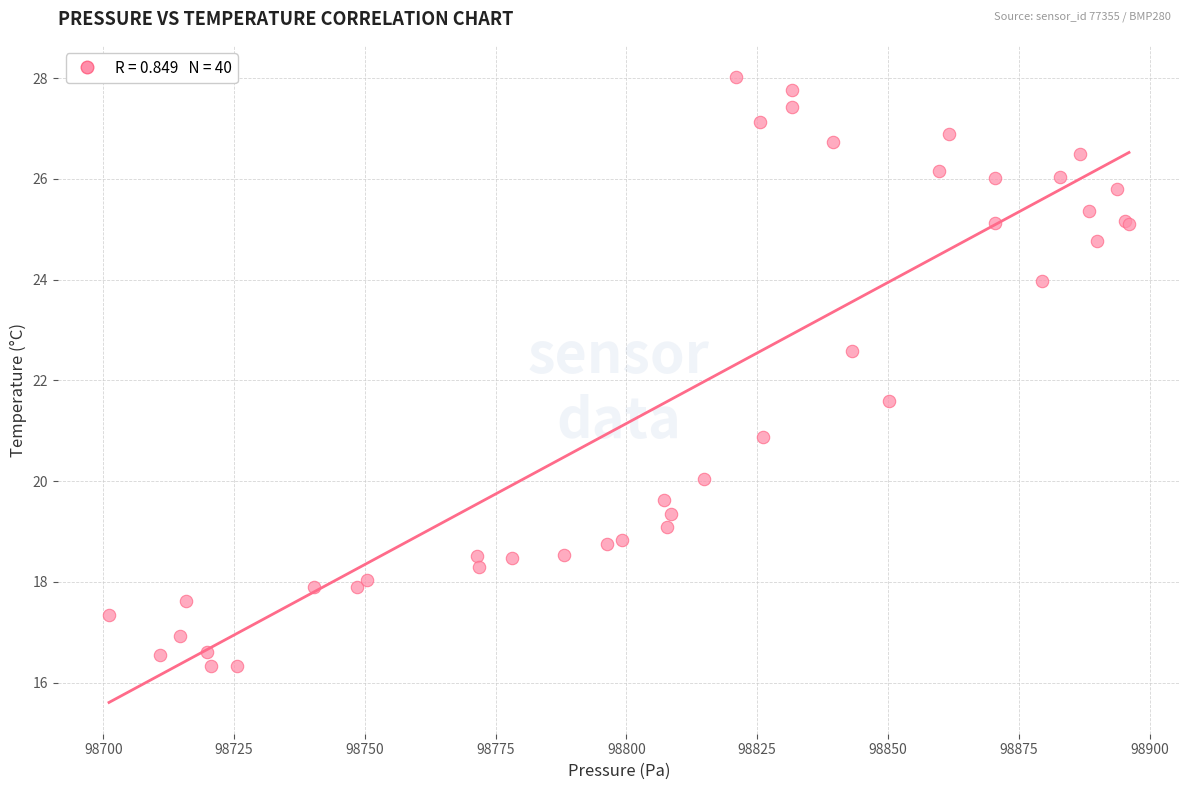

What Y value in the scatter plot is closest to 22?

21.6